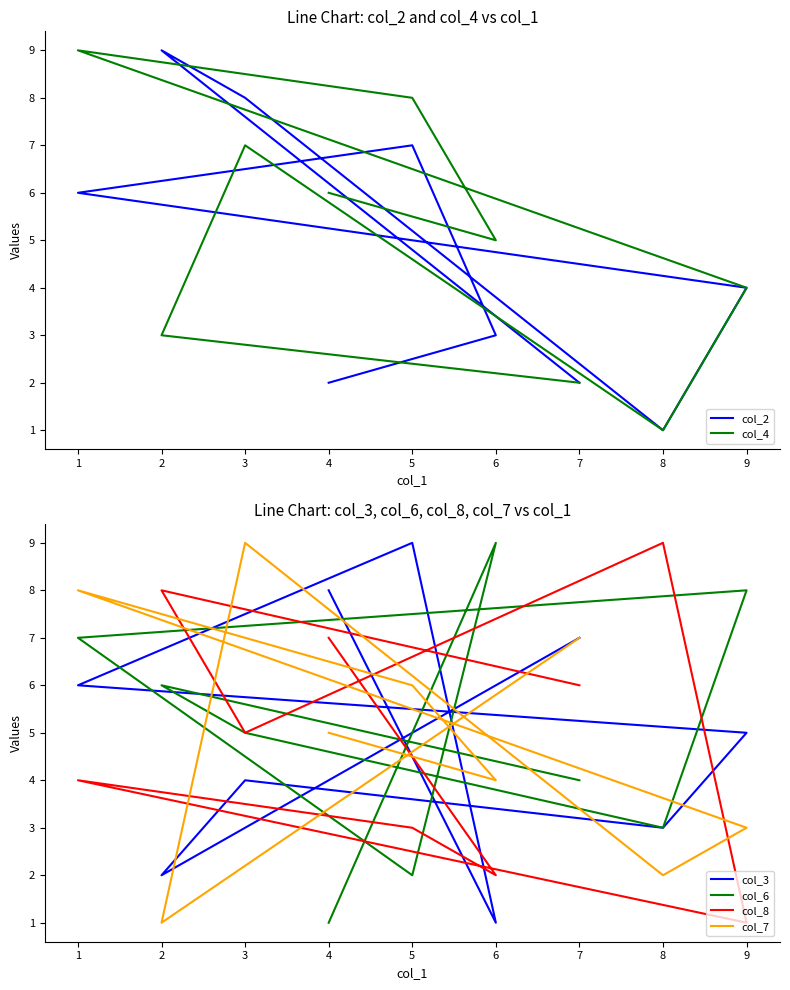

What is the sum of all col_6 values?

45